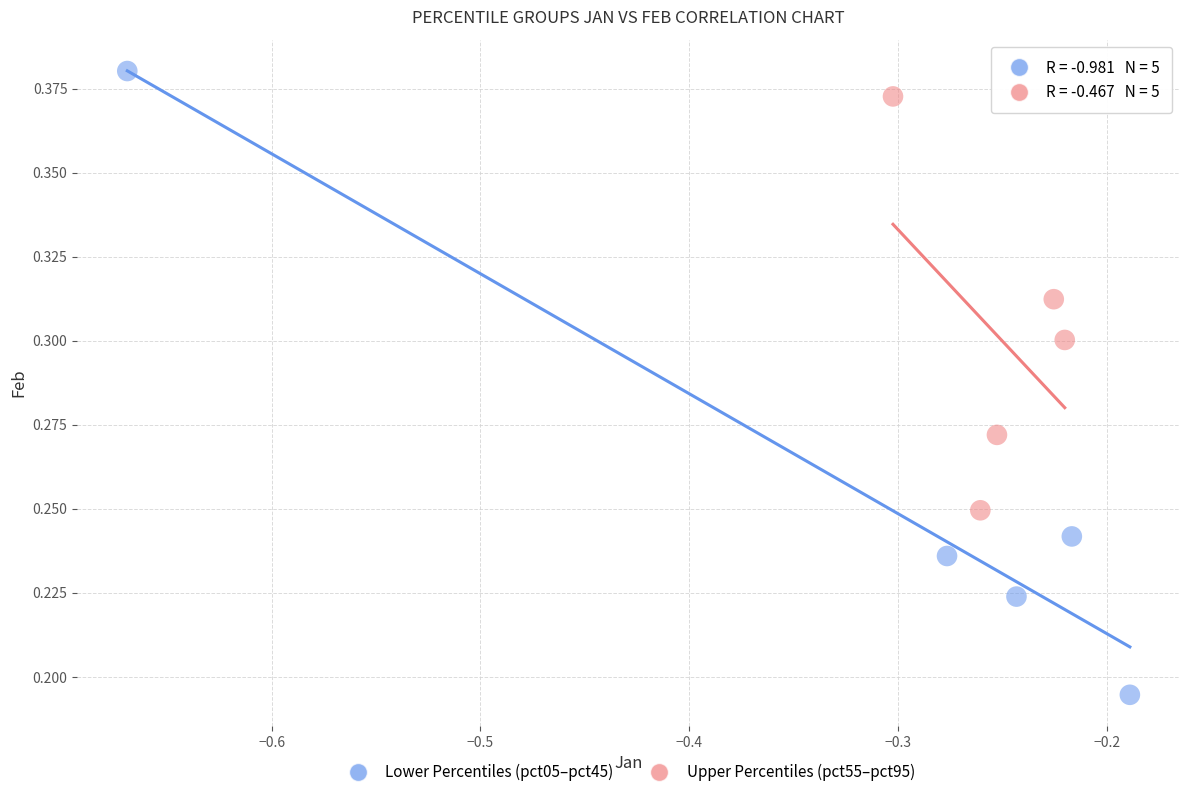

What are all the series names shown in the legend?

Lower Percentiles (pct05–pct45), Upper Percentiles (pct55–pct95)